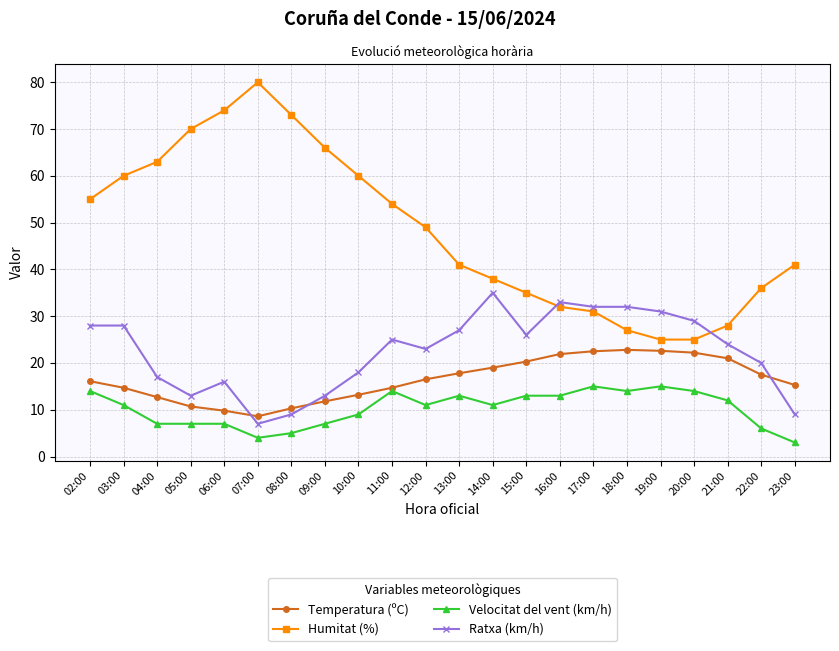

True or false: Velocitat del vent (km/h) and Humitat (%) cross at least once.

False